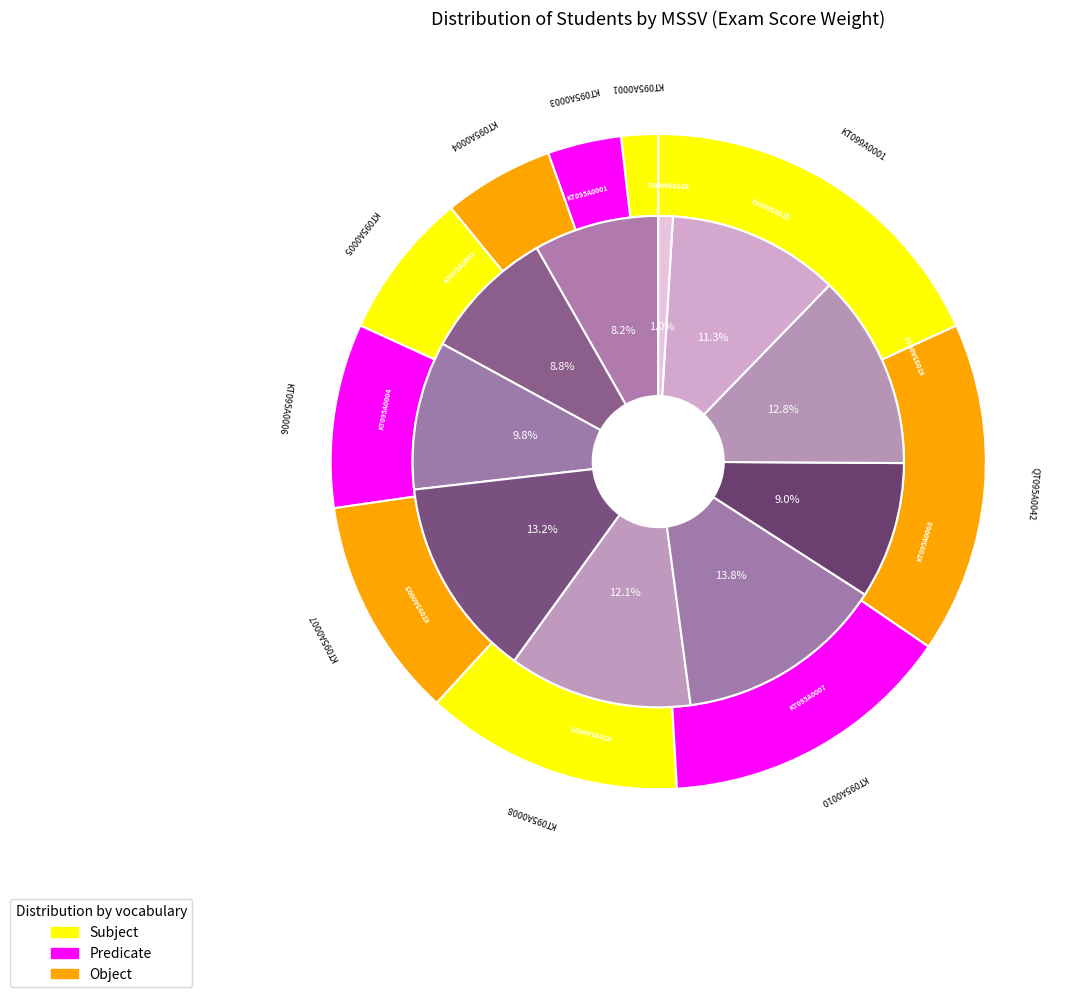

Does KT095A0003 represent more than half of the total?

No